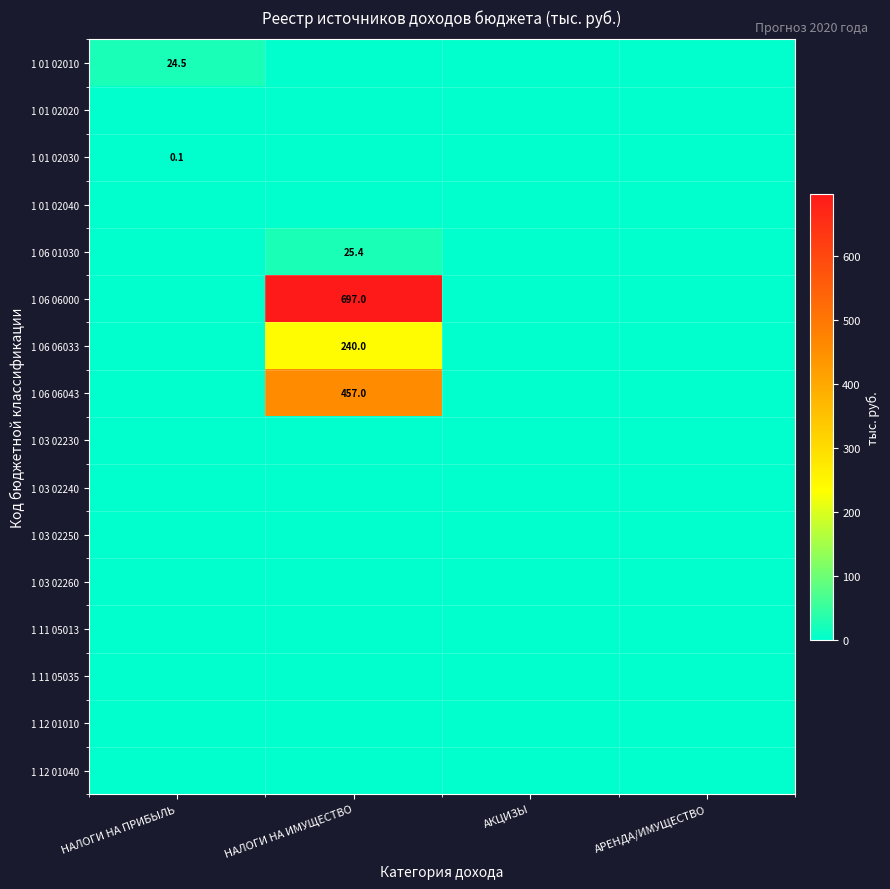

The value of 1 06 06000 at НАЛОГИ НА ИМУЩЕСТВО is 319.4. True or false?

False